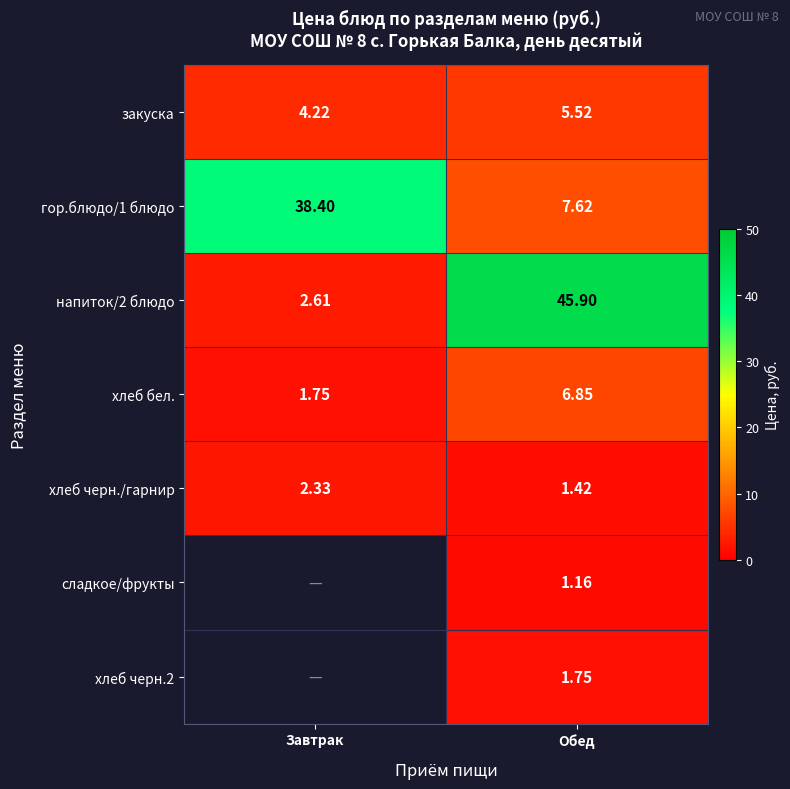

At which label does напиток/2 блюдо first exceed 45?

Обед